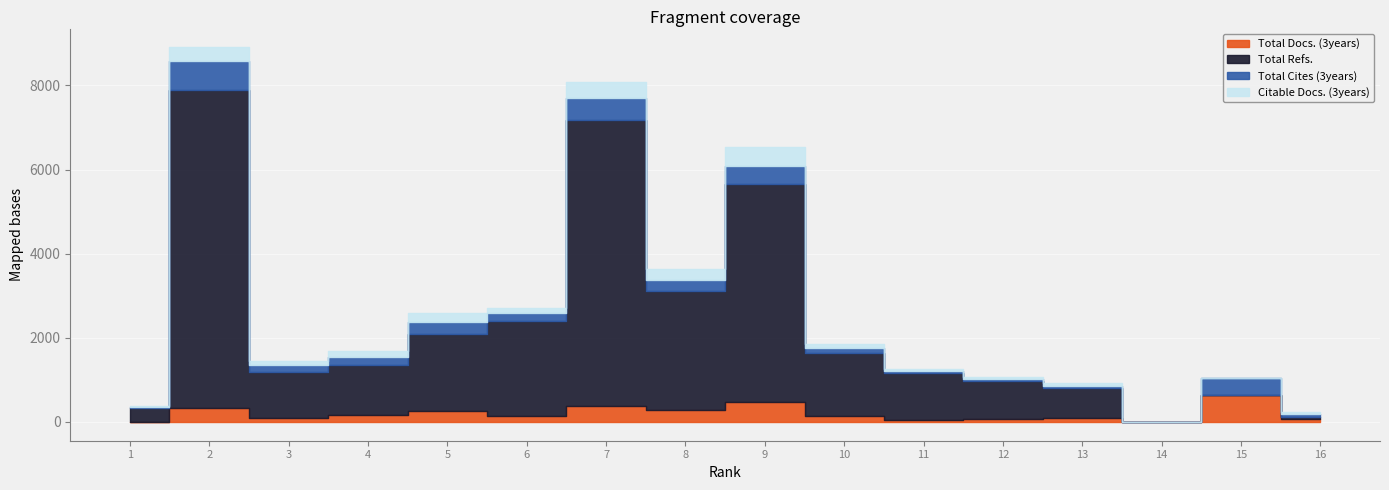

Which series ends up on top after the final intersection of Total Cites (3years) and Total Refs.?

Total Refs.